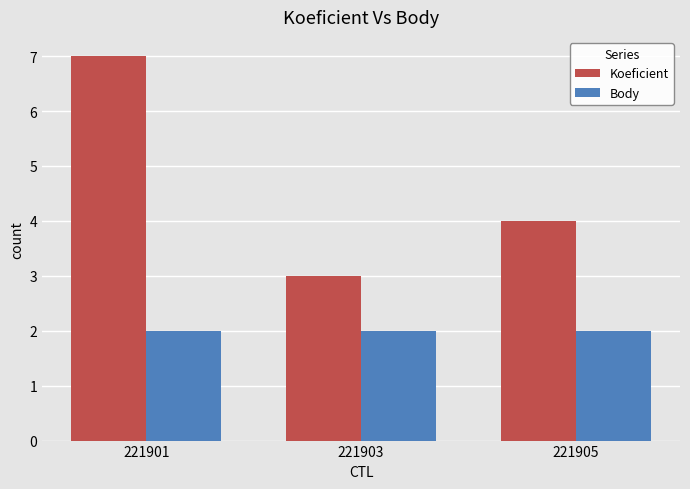

At which label does Koeficient first exceed 4?

221901